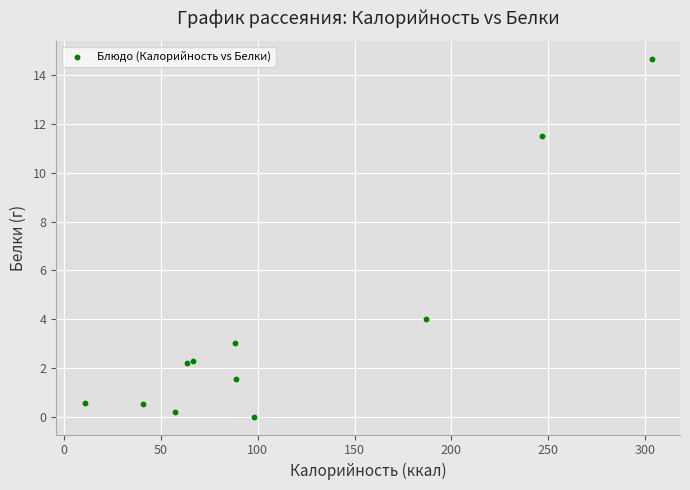

What Y value in the scatter plot is closest to 7?

4.0